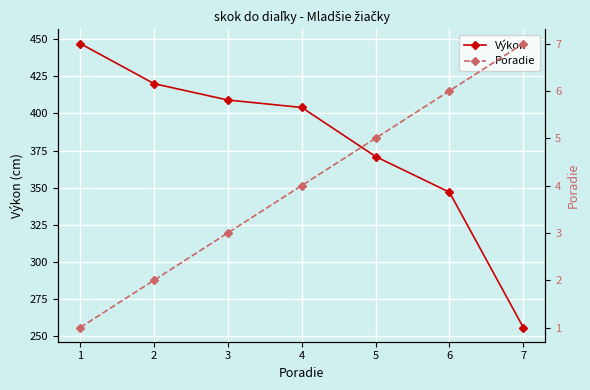

At which category does the chart reach its minimum across all series?

1